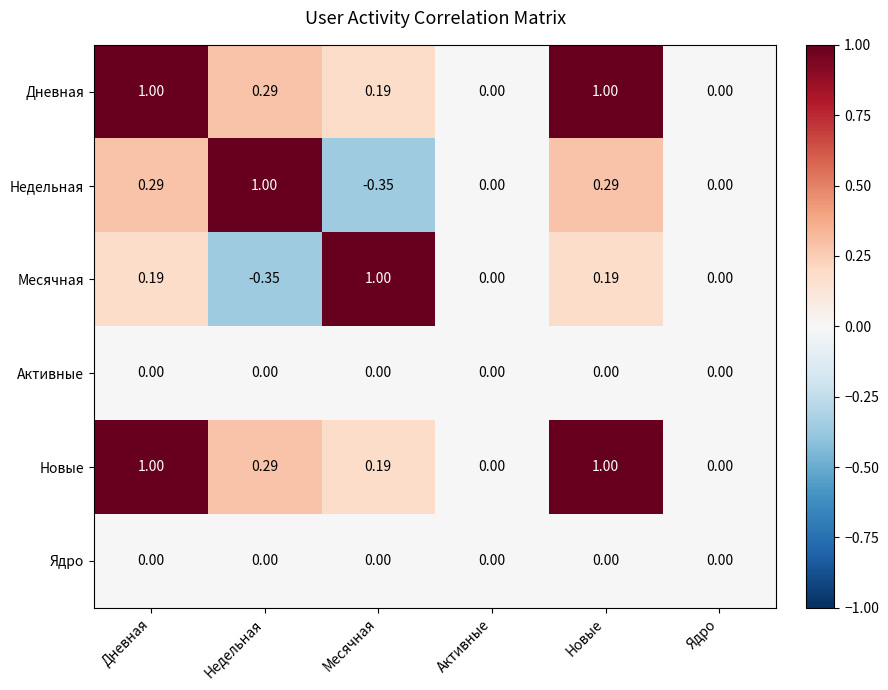

At which label does Месячная first exceed 0?

Дневная